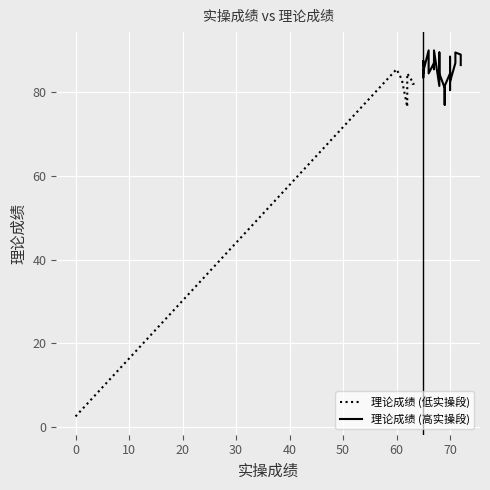

True or false: the data shows 85.0 at 65.

True